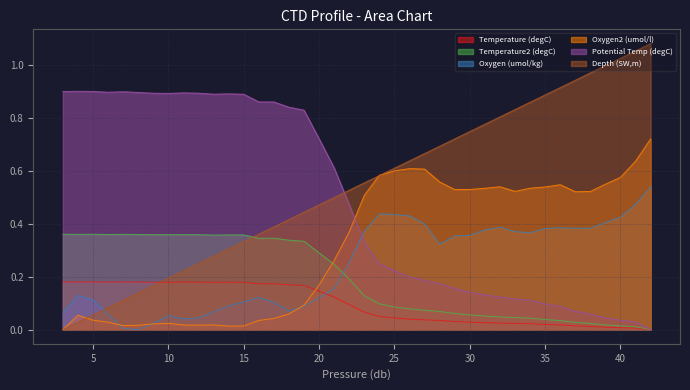

What is the value of the Oxygen (umol/kg) point at the 16th from the left?

0.1